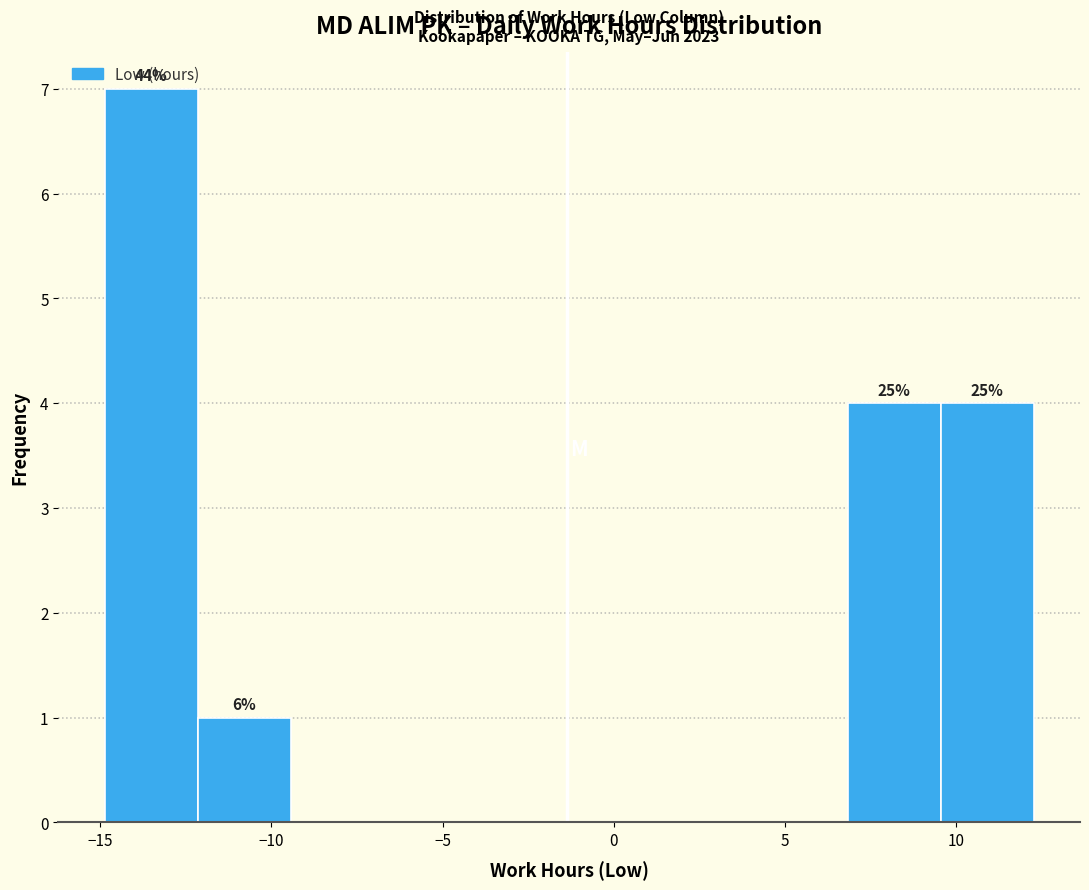

Over which range of the x-axis is the bar tallest?

-15.0 to -12.0